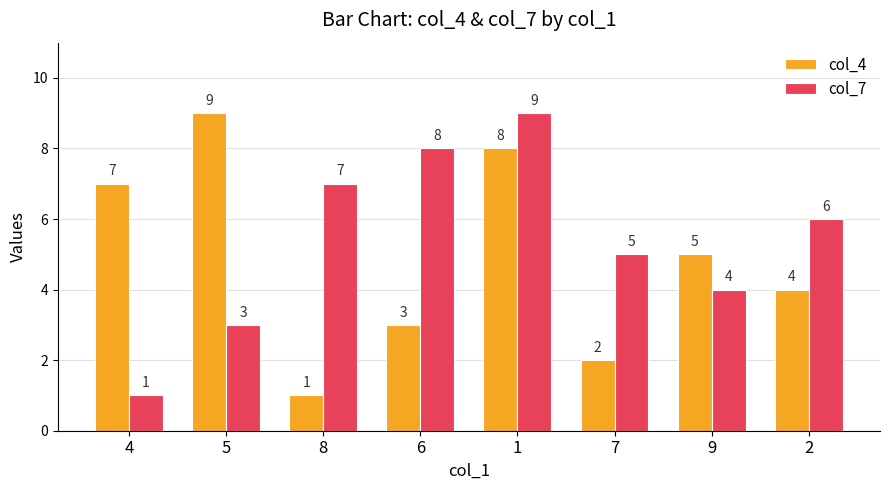

The col_4 series shows 7 at 4. True or false?

True